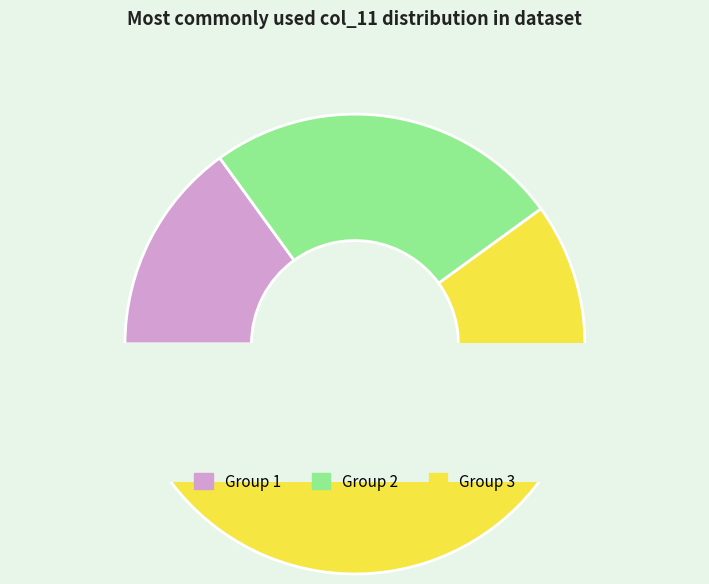

What is the largest slice in the pie chart?

3